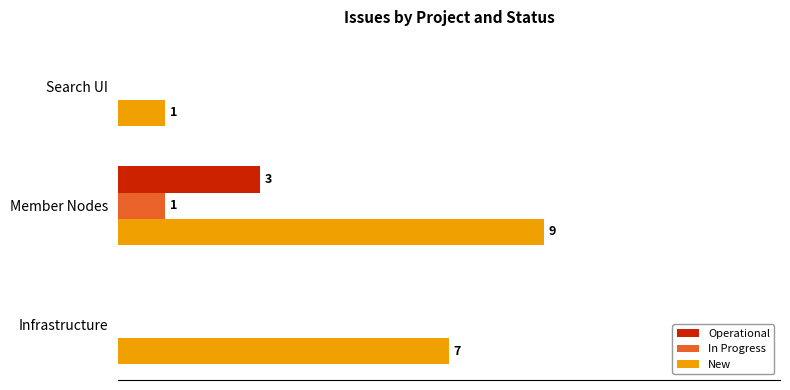

Which series has the largest total across all categories?

New